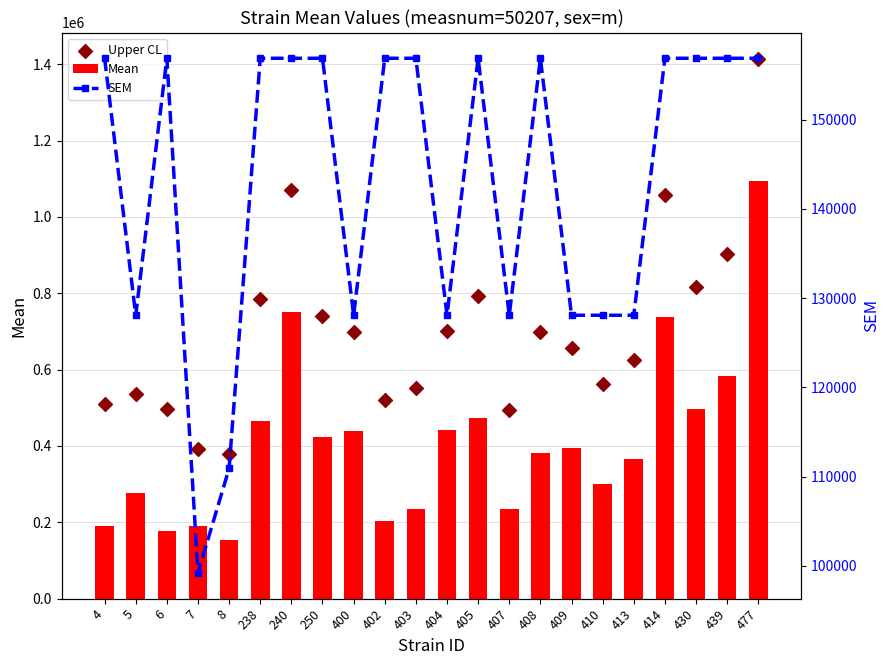

Is the value of Upper CL at 430 greater than the value of Mean at 8?

Yes